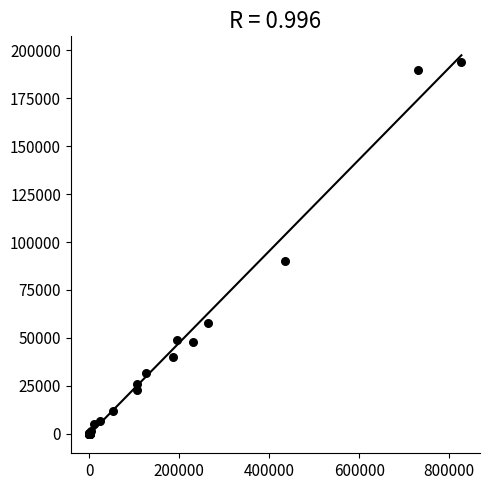

What Y value in the scatter plot is closest to 97102?

90118